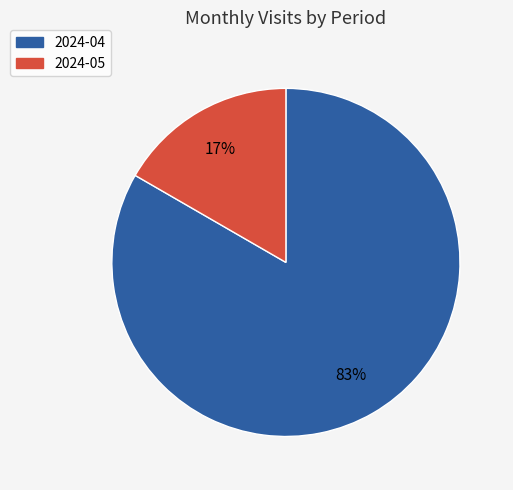

To the nearest percent, what is the average slice percentage?

50%